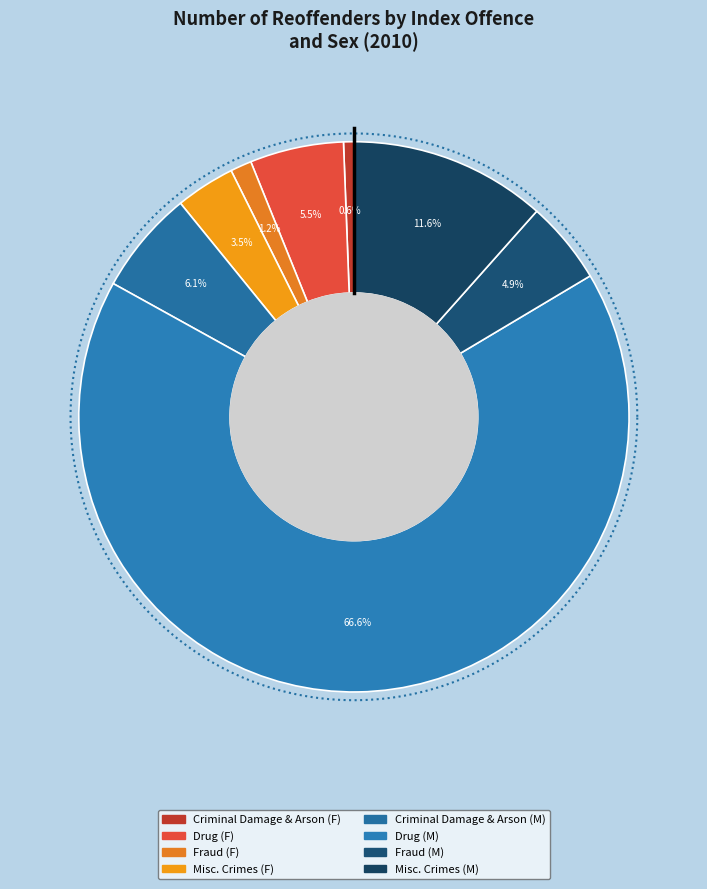

What is the change in value from Fraud Male to Miscellaneous Crimes Against Society Female?

-358